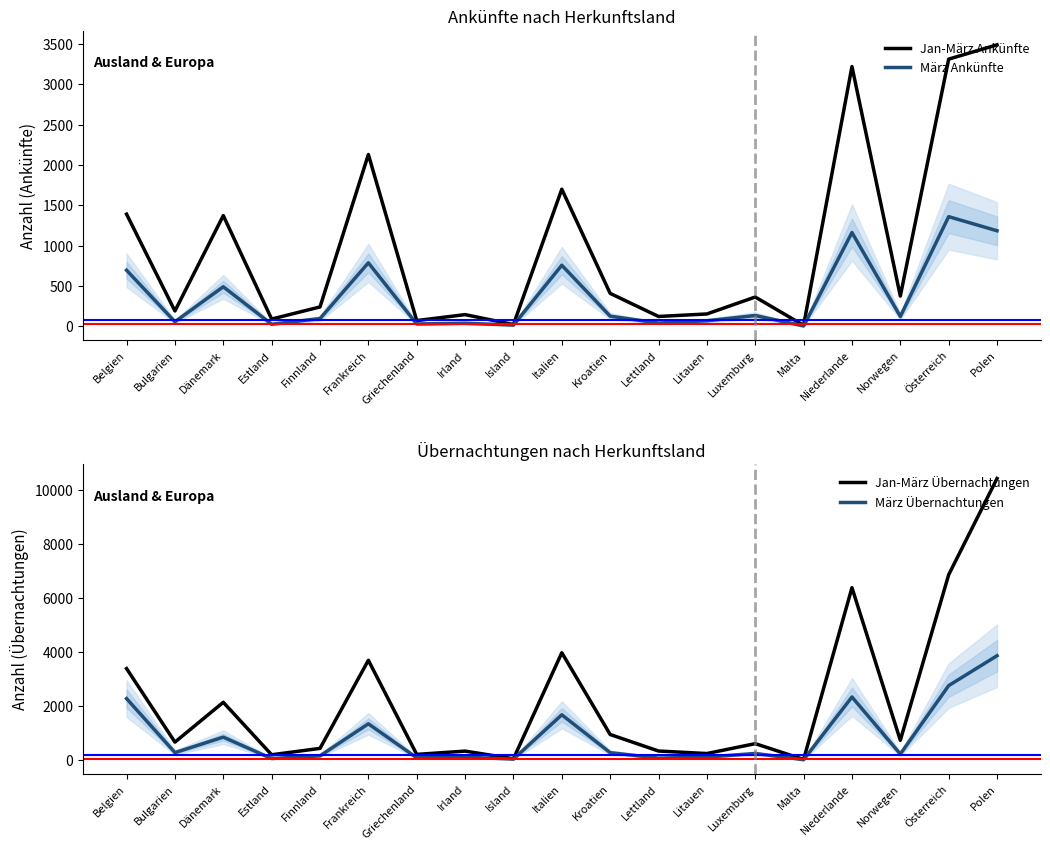

How many lines are shown in the chart?

4